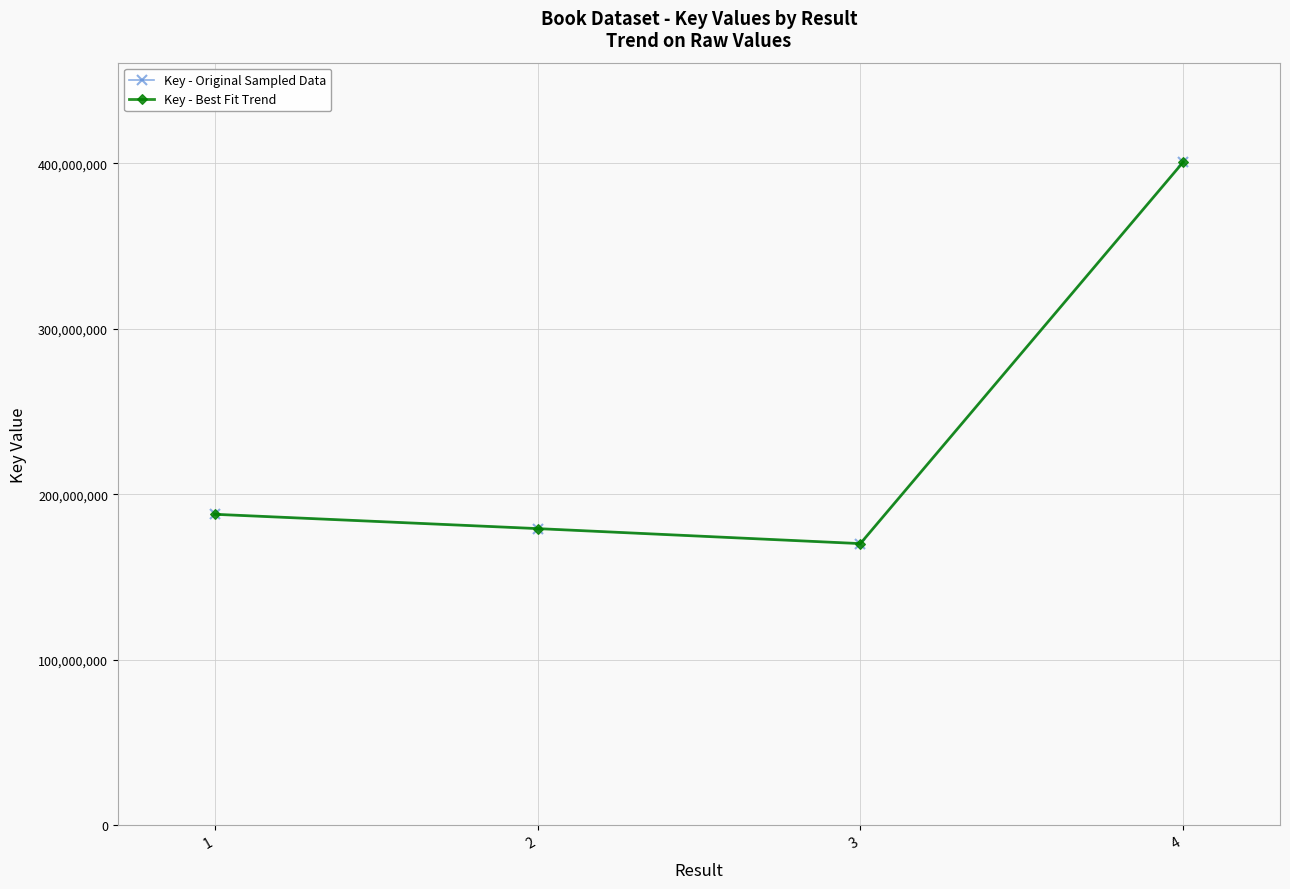

Is this an area chart (filled region under the line)?

No